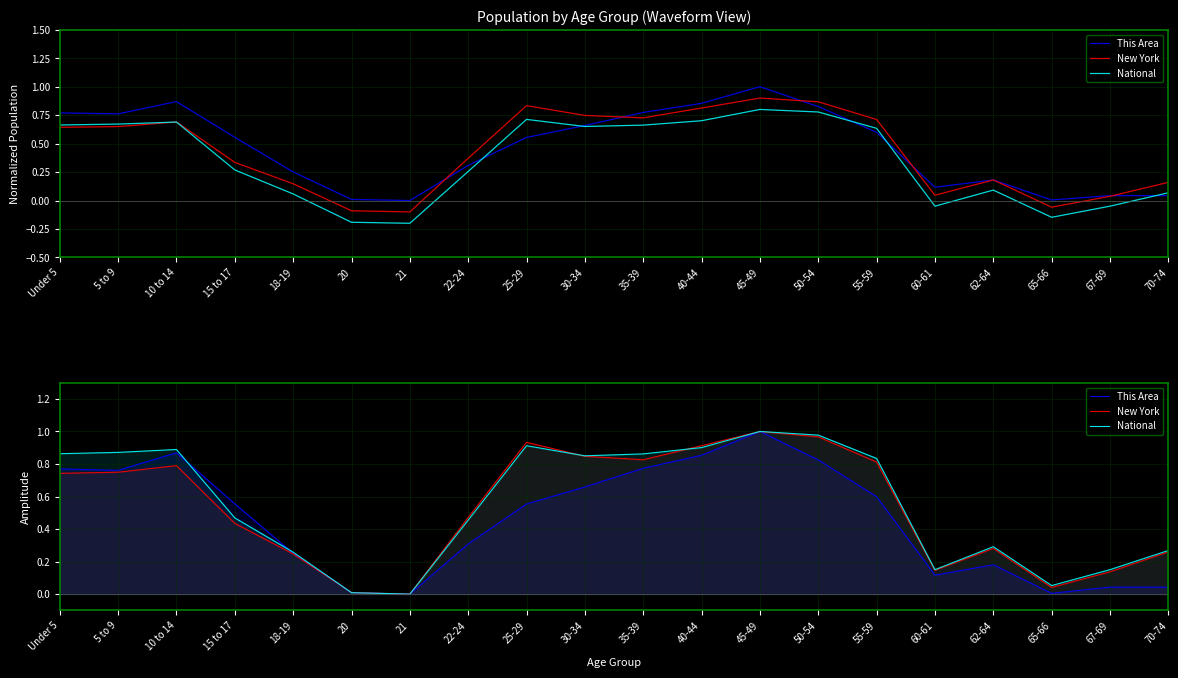

What is the difference between the maximum and second lowest values in the National series?

1.0